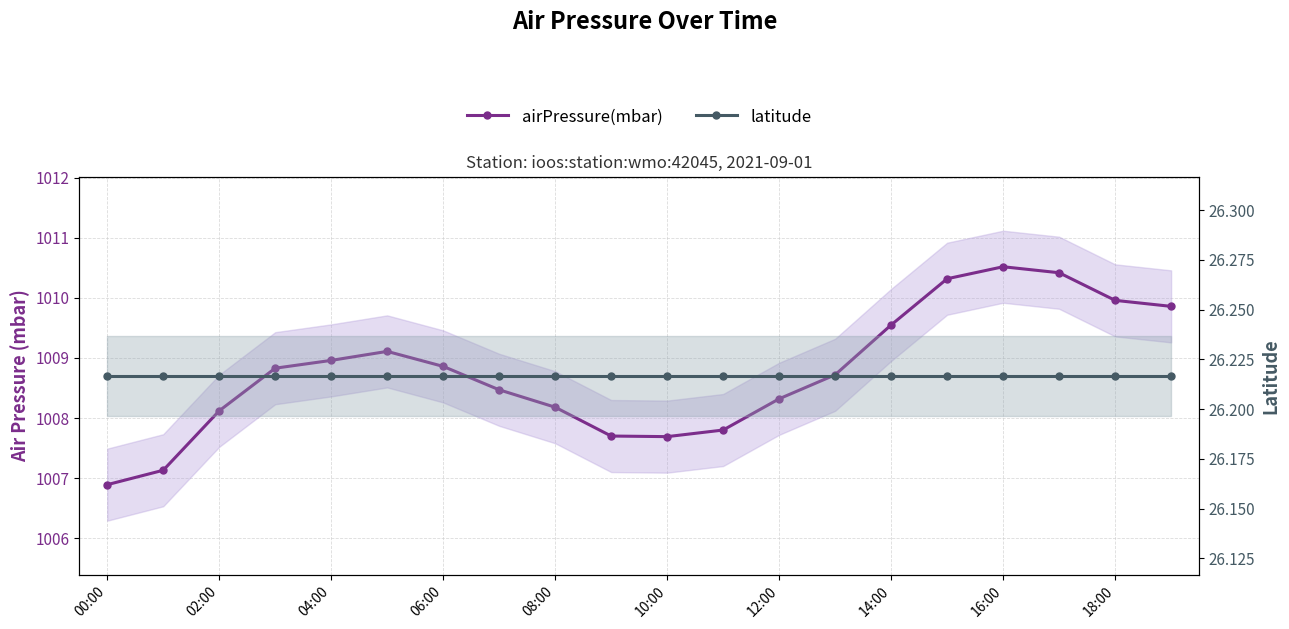

What is the average value of the latitude series?

26.2